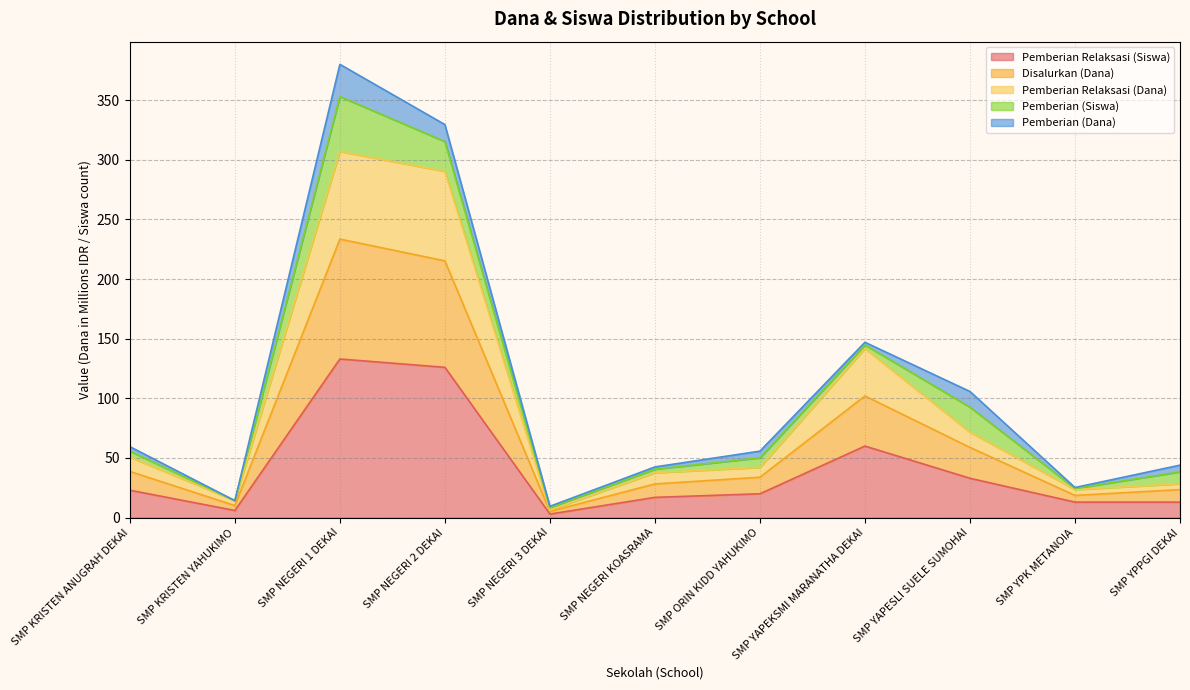

At which category is the sum across all series the highest?

SMP NEGERI 1 DEKAI